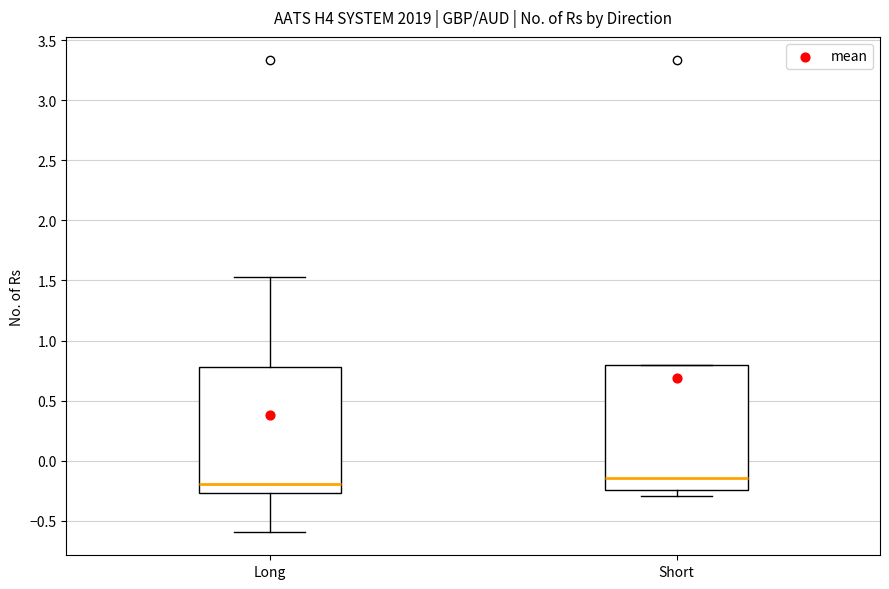

Reading left to right, transcribe this box plot: for each box, give where its median line is, the range the box spans, and where its two whiskers end, as read against the y-axis. The values are not printed on the chart, so give them approximately, as read against the axis.

Long: median -0.20, box -0.25 to 0.80, whiskers -0.60 to 1.55
Short: median -0.15, box -0.25 to 0.80, whiskers -0.30 to 0.80